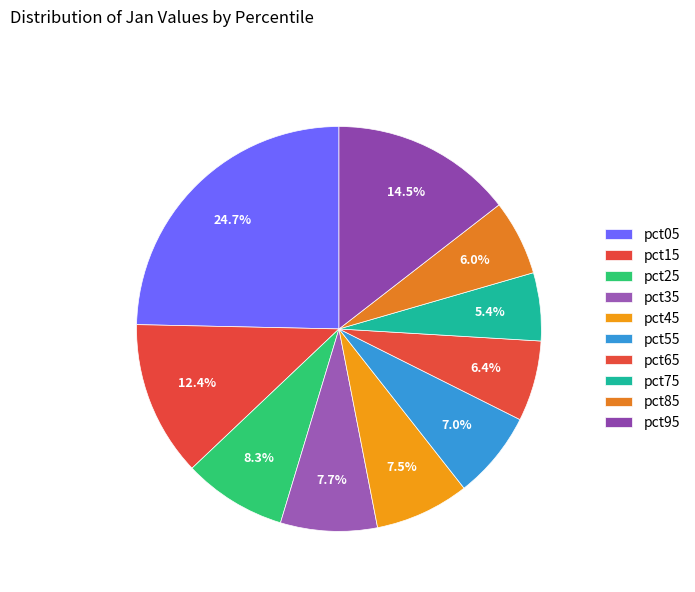

Do pct65 and pct95 together represent more than half of the pie?

No